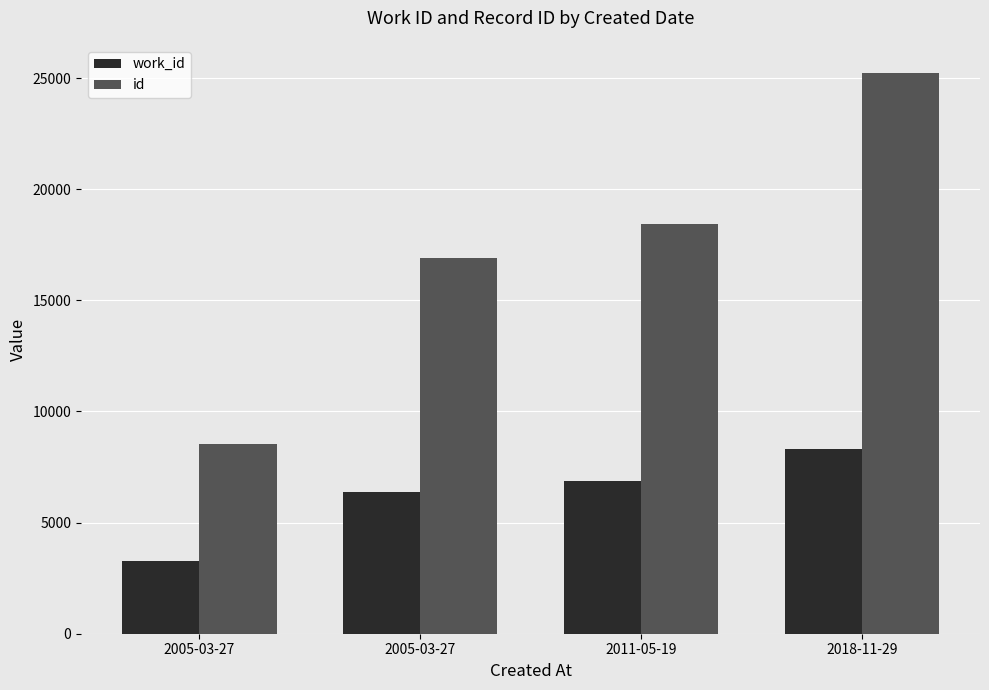

Which series has the largest total across all categories?

id